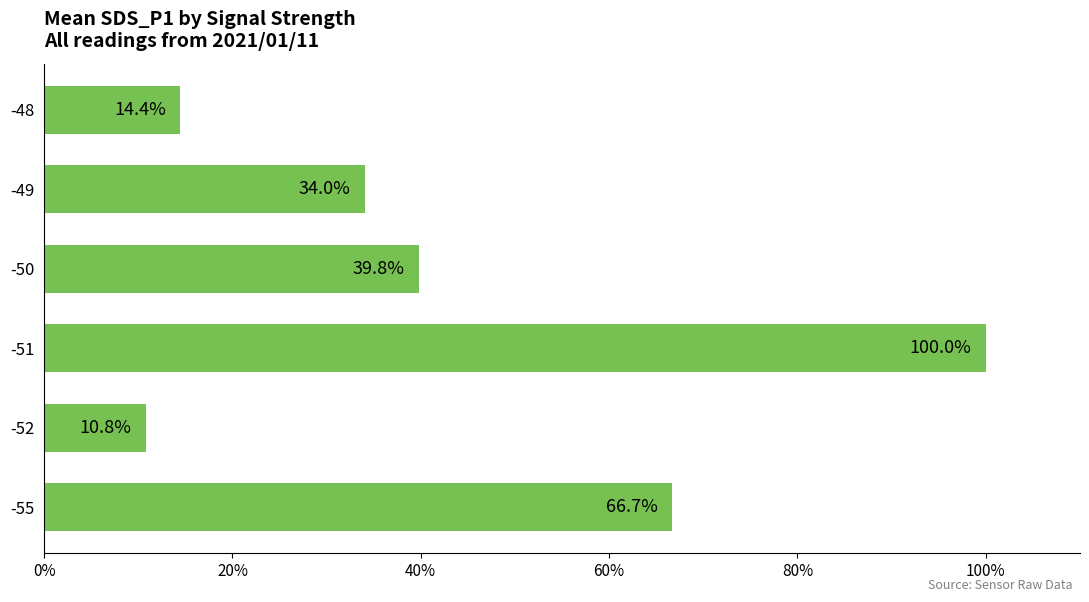

Reading bottom to top, extract all data points from this chart.

66.7	10.8	100.0	39.8	34.0	14.4